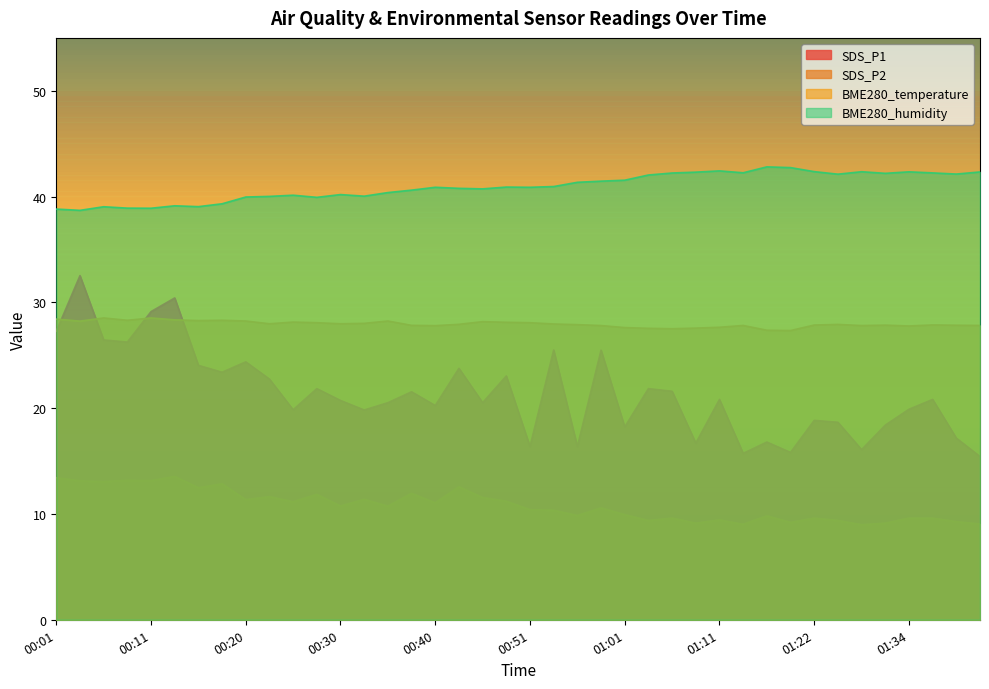

Reading left to right, transcribe all the data shown in this chart.

SDS_P1: 00:01=27.3	00:03=32.5	00:06=26.4	00:08=26.2	00:11=29.1	00:13=30.4	00:16=24.1	00:18=23.4	00:20=24.4	00:23=22.8	00:25=19.9	00:28=21.9	00:30=20.7	00:33=19.8	00:35=20.5	00:38=21.6	00:40=20.2	00:43=23.8	00:46=20.5	00:48=23.1	00:51=16.4	00:54=25.5	00:56=16.4	00:59=25.5	01:01=18.2	01:04=21.9	01:06=21.6	01:09=16.7	01:11=20.8	01:14=15.7	01:17=16.8	01:19=15.8	01:22=18.9	01:25=18.7	01:28=16.1	01:31=18.4	01:34=19.9	01:37=20.8	01:40=17.2	01:43=15.4
SDS_P2: 00:01=13.4	00:03=13.1	00:06=13.1	00:08=13.2	00:11=13.2	00:13=13.6	00:16=12.5	00:18=12.8	00:20=11.3	00:23=11.6	00:25=11.2	00:28=11.8	00:30=10.8	00:33=11.4	00:35=10.7	00:38=11.9	00:40=11.1	00:43=12.6	00:46=11.6	00:48=11.2	00:51=10.4	00:54=10.3	00:56=9.8	00:59=10.6	01:01=9.9	01:04=9.4	01:06=9.6	01:09=9.1	01:11=9.4	01:14=9.0	01:17=9.8	01:19=9.2	01:22=9.6	01:25=9.4	01:28=9.0	01:31=9.1	01:34=9.6	01:37=9.6	01:40=9.3	01:43=9.1
BME280_temperature: 00:01=28.4	00:03=28.2	00:06=28.5	00:08=28.3	00:11=28.5	00:13=28.4	00:16=28.3	00:18=28.3	00:20=28.2	00:23=28.0	00:25=28.1	00:28=28.1	00:30=28.0	00:33=28.0	00:35=28.2	00:38=27.8	00:40=27.8	00:43=27.9	00:46=28.2	00:48=28.1	00:51=28.1	00:54=28.0	00:56=27.9	00:59=27.8	01:01=27.6	01:04=27.6	01:06=27.5	01:09=27.6	01:11=27.6	01:14=27.8	01:17=27.4	01:19=27.3	01:22=27.9	01:25=27.9	01:28=27.8	01:31=27.9	01:34=27.8	01:37=27.9	01:40=27.8	01:43=27.8
BME280_humidity: 00:01=38.8	00:03=38.7	00:06=39.0	00:08=38.9	00:11=38.9	00:13=39.1	00:16=39.0	00:18=39.3	00:20=40.0	00:23=40.0	00:25=40.1	00:28=39.9	00:30=40.2	00:33=40.0	00:35=40.4	00:38=40.6	00:40=40.9	00:43=40.8	00:46=40.7	00:48=40.9	00:51=40.9	00:54=41.0	00:56=41.4	00:59=41.5	01:01=41.5	01:04=42.0	01:06=42.2	01:09=42.3	01:11=42.4	01:14=42.2	01:17=42.8	01:19=42.7	01:22=42.4	01:25=42.1	01:28=42.4	01:31=42.2	01:34=42.3	01:37=42.2	01:40=42.1	01:43=42.3